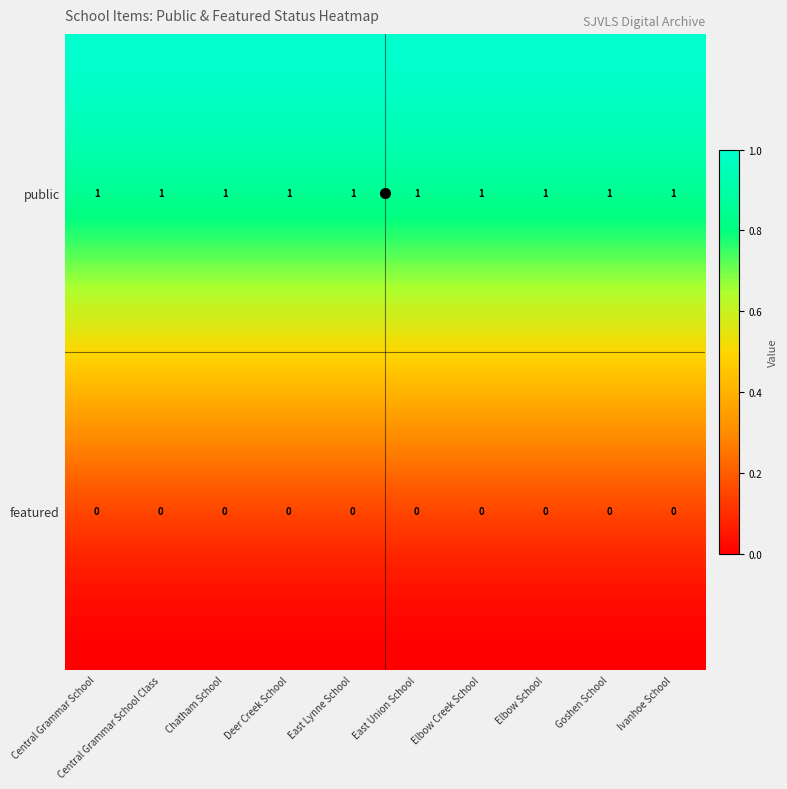

How many data points does each series have?

10